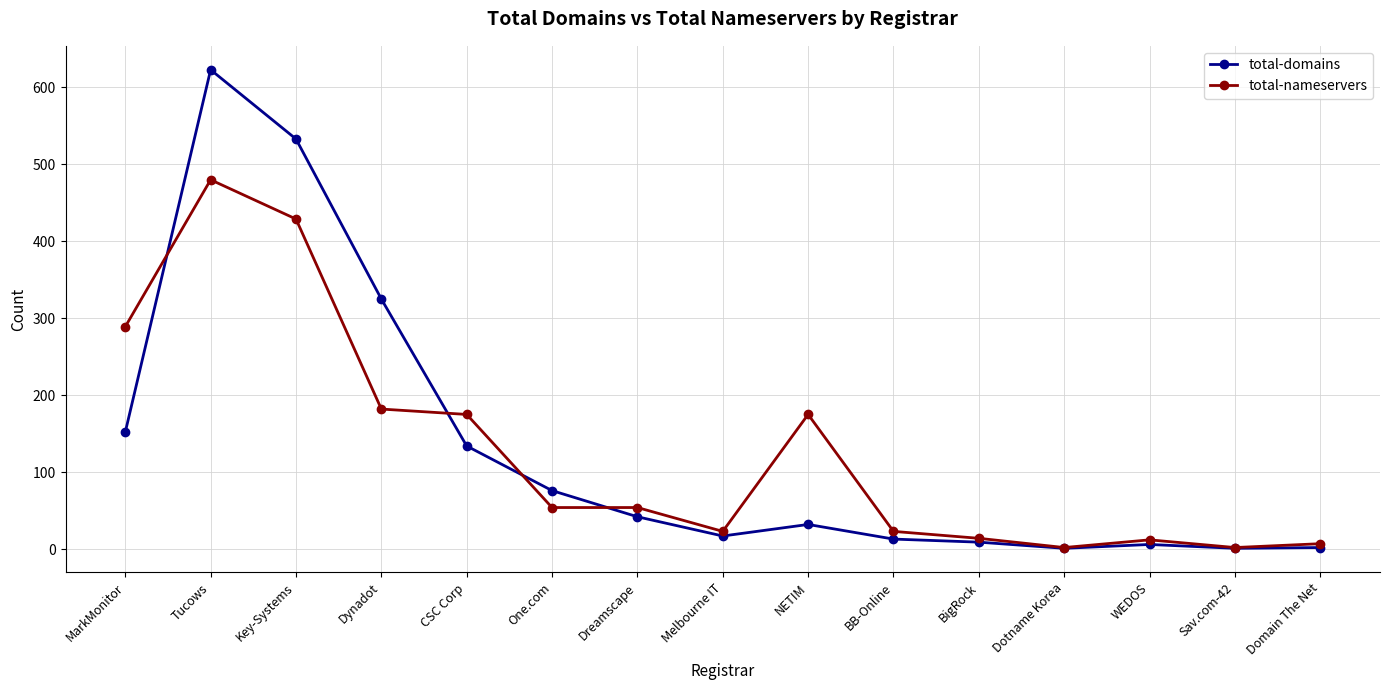

What is the label of the 10th point from the right?

One.com